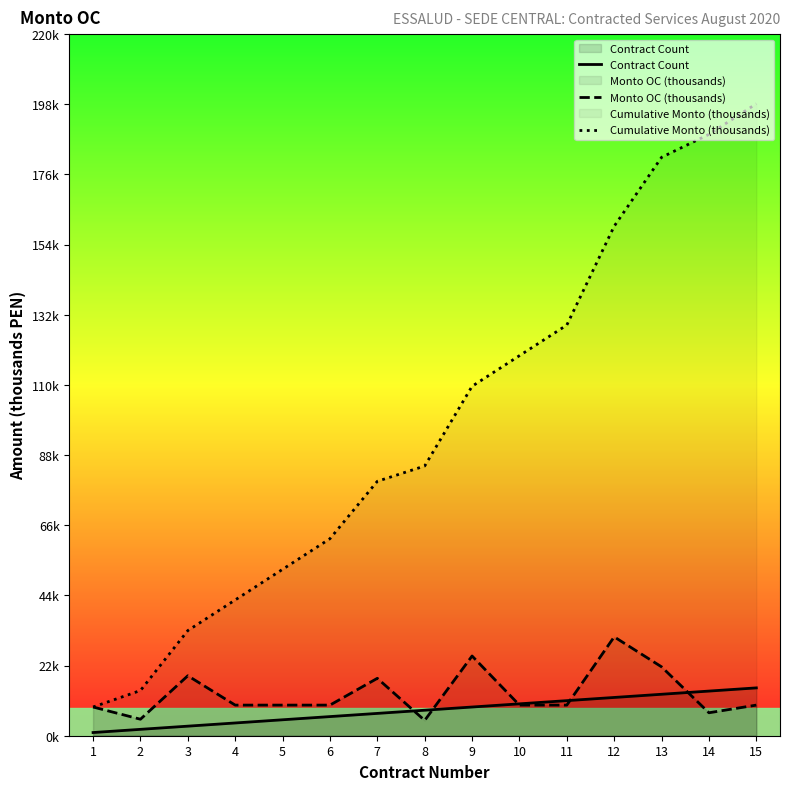

What is the value of the Monto OC (thousands) point at the 1st from the left?

9.0